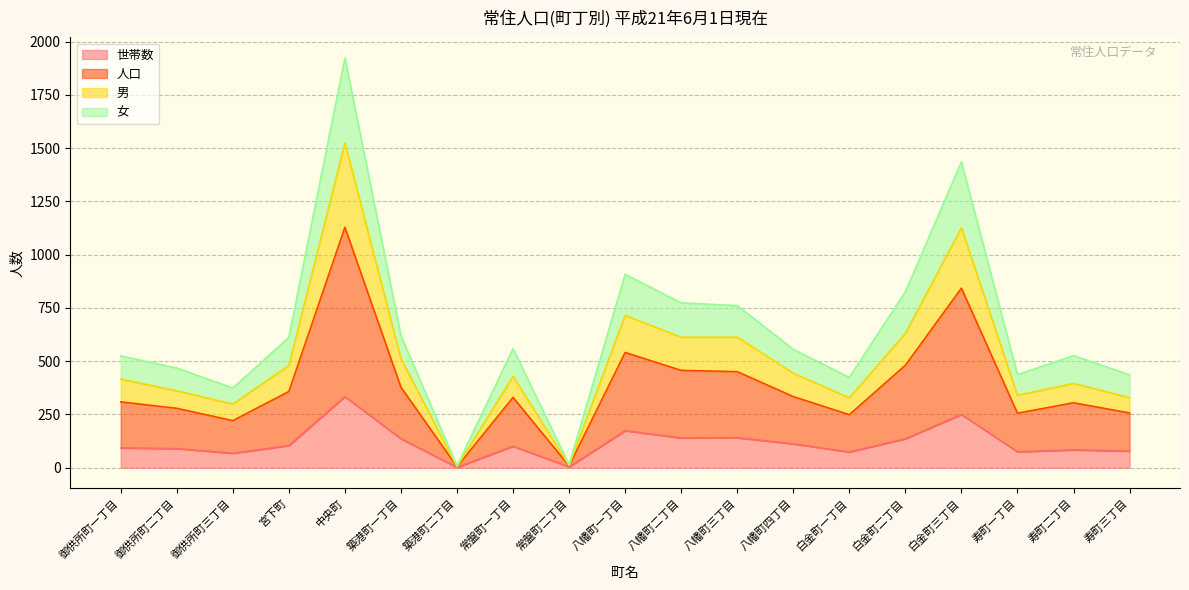

What is the greatest value displayed?

1924